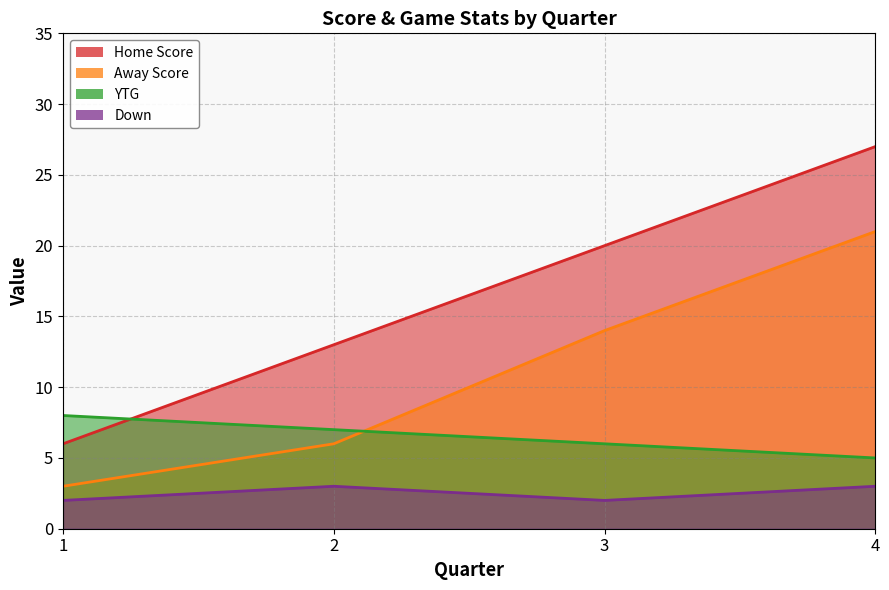

At which category is the sum across all series the highest?

4